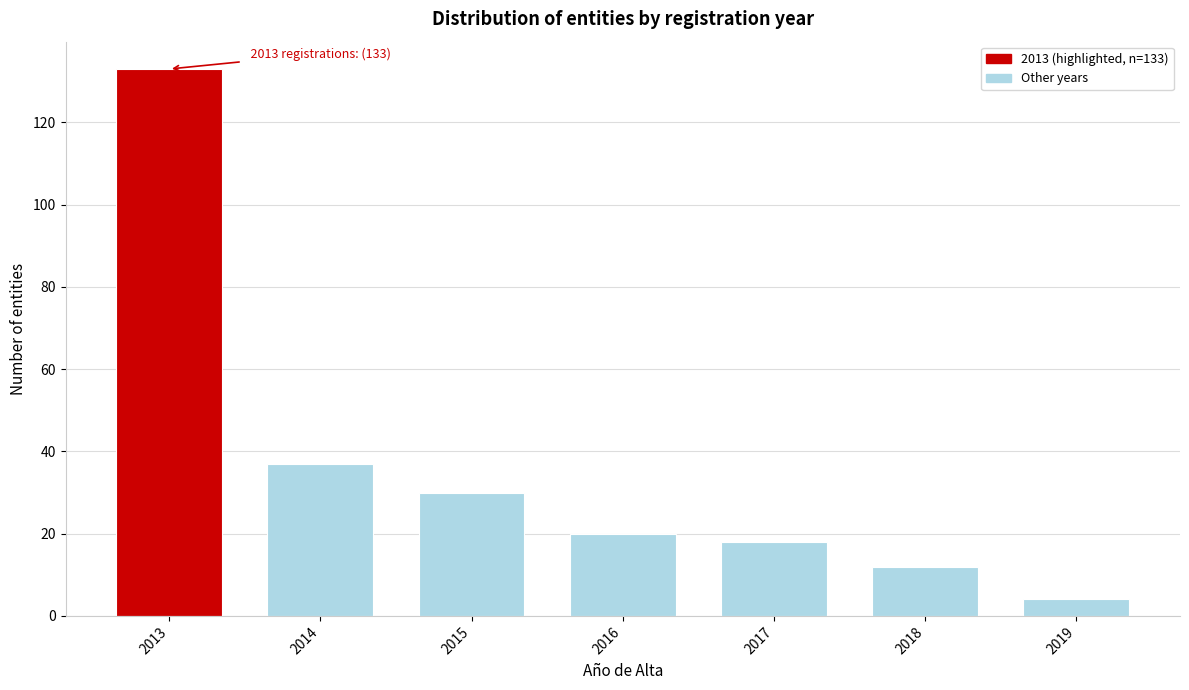

Reading left to right, extract all data points from this chart.

2013=133	2014=37	2015=30	2016=20	2017=18	2018=12	2019=4